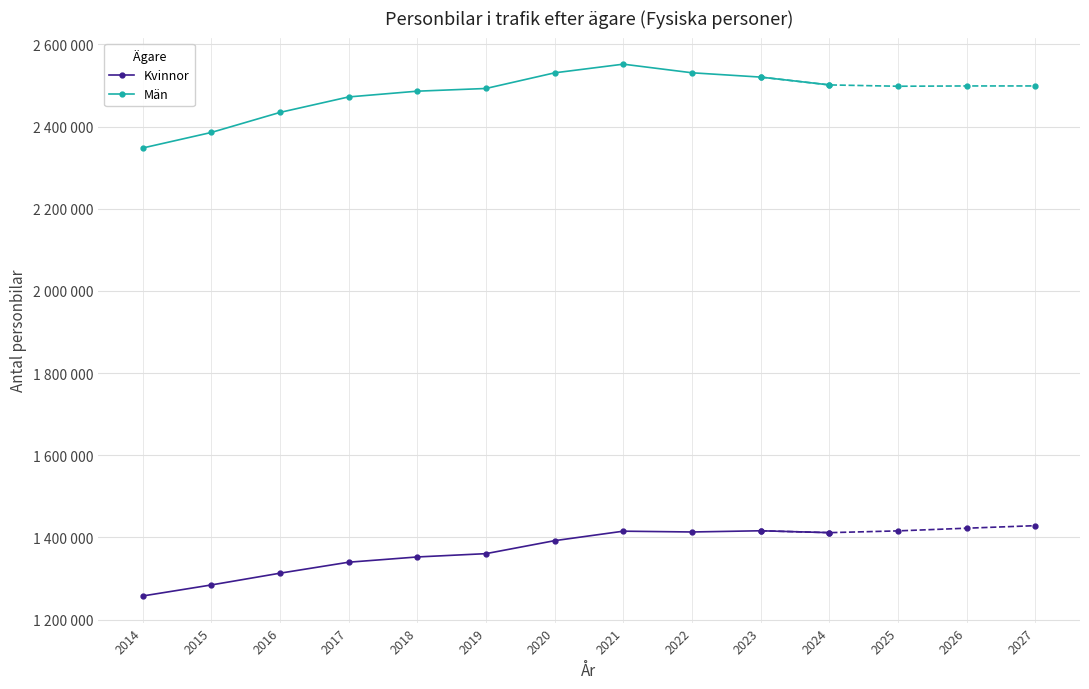

True or false: Kvinnor has a value of 2414046.3 at 2021.

False